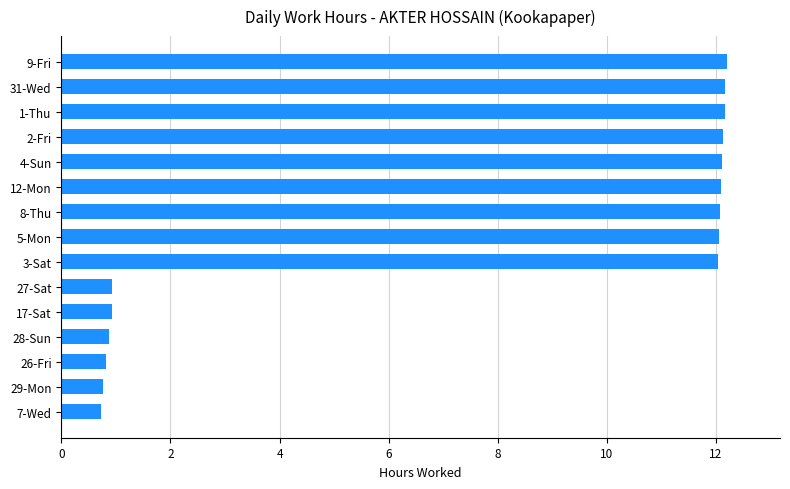

What is the sum of all values?

114.1